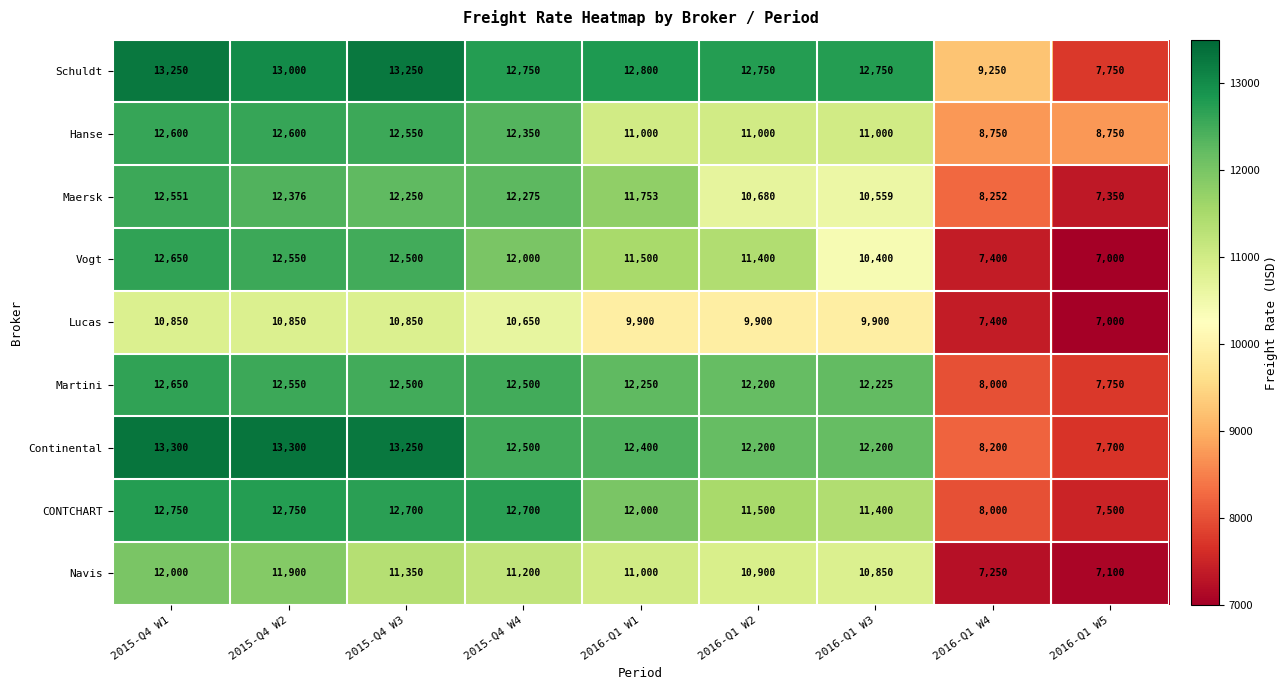

What is the difference between the maximum and second lowest values in the Schuldt series?

4000